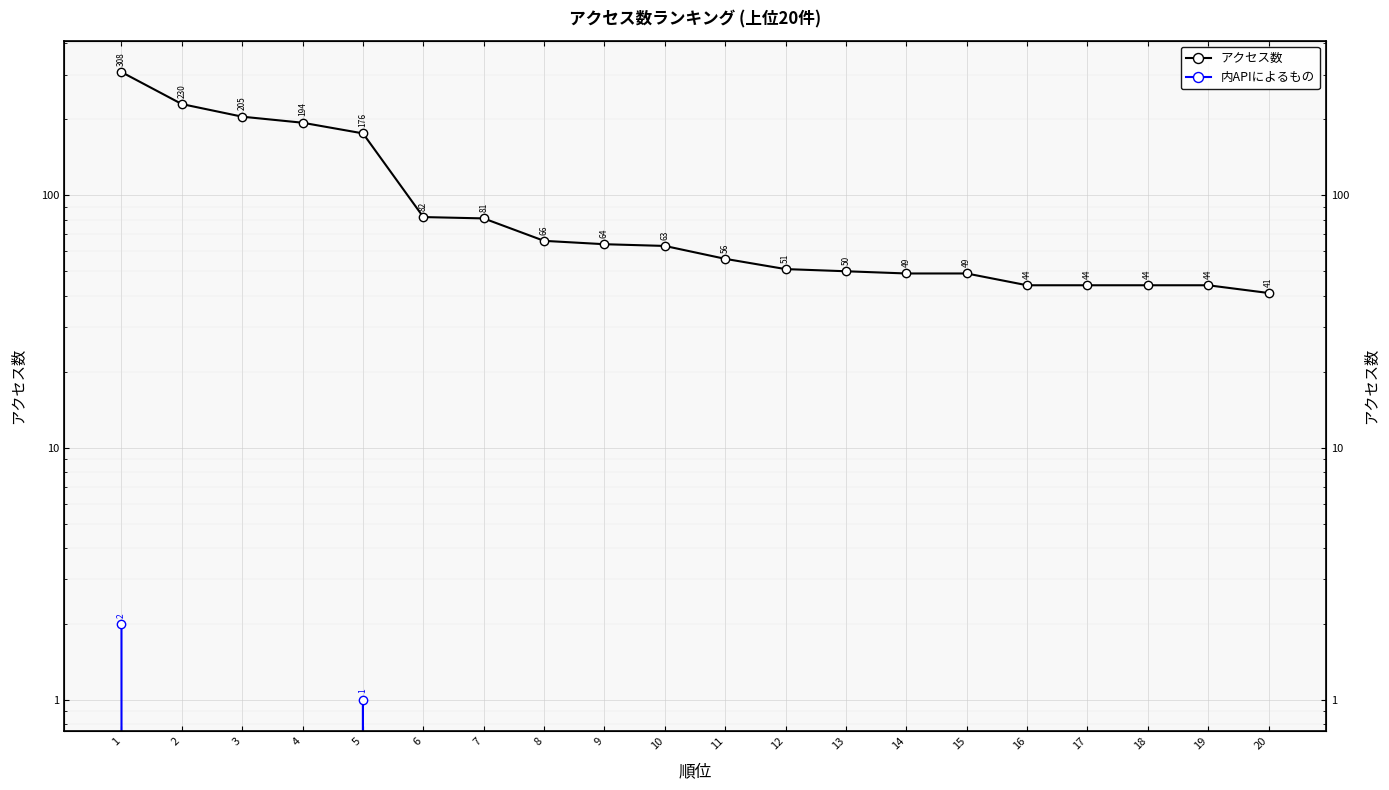

What are all the series names shown in the legend?

アクセス数, 内APIによるもの